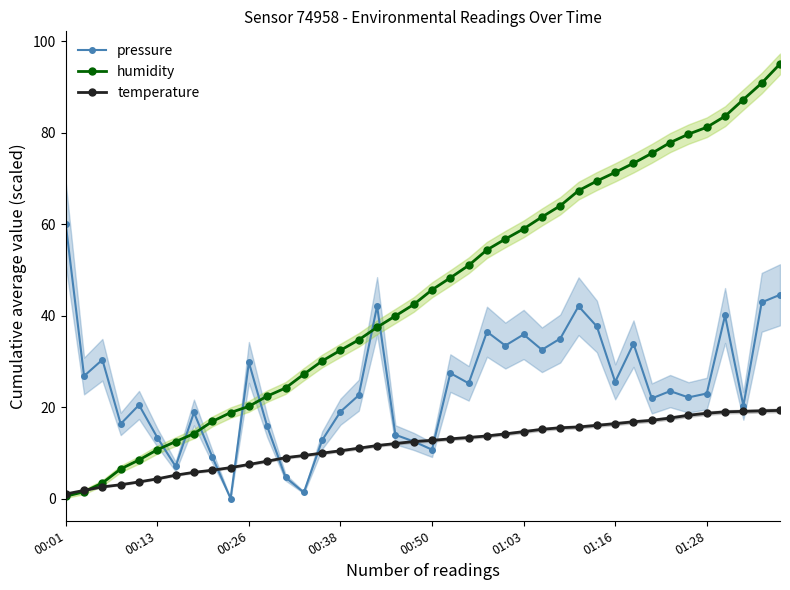

Between 19 and 28, which series saw the biggest shift?

pressure